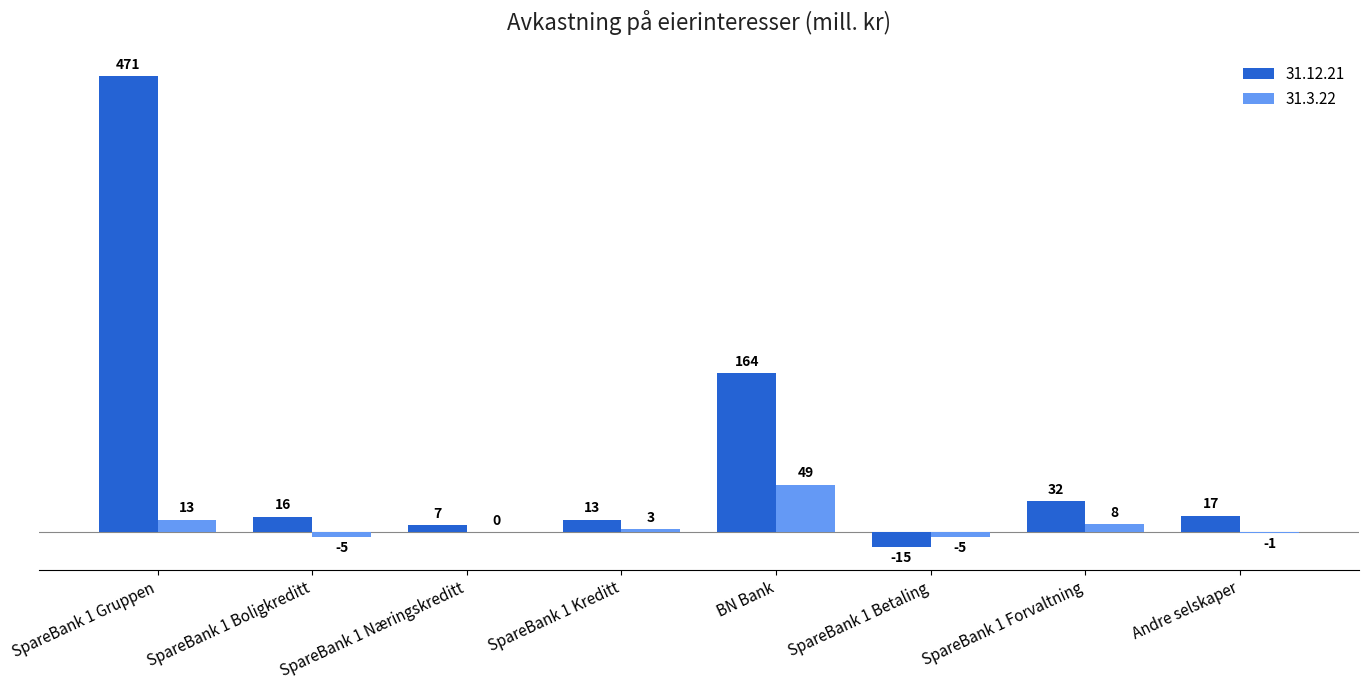

How many series are shown in this chart?

2